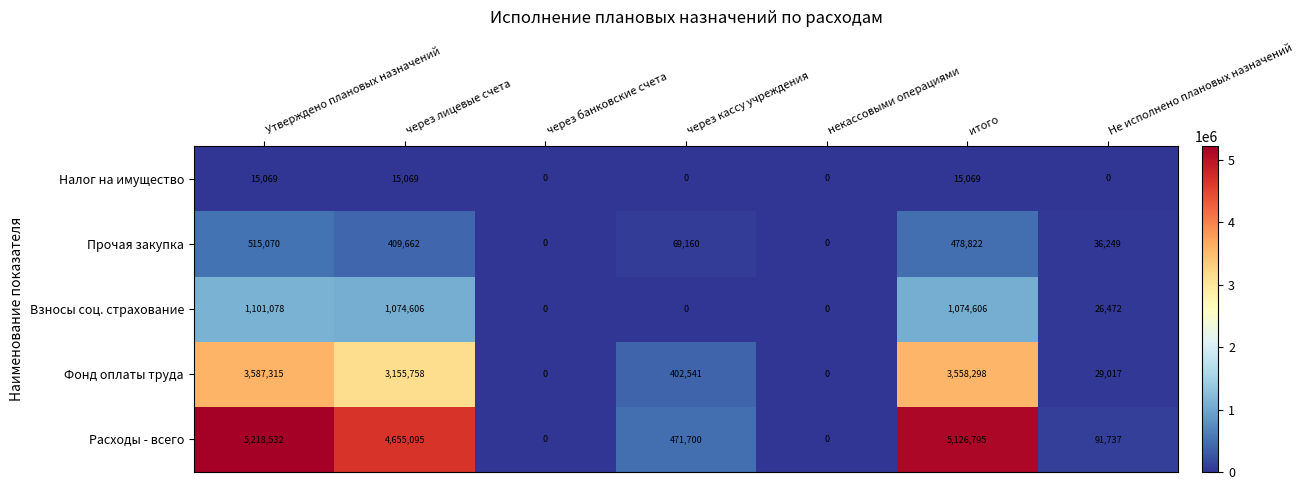

How many series are shown in this chart?

5